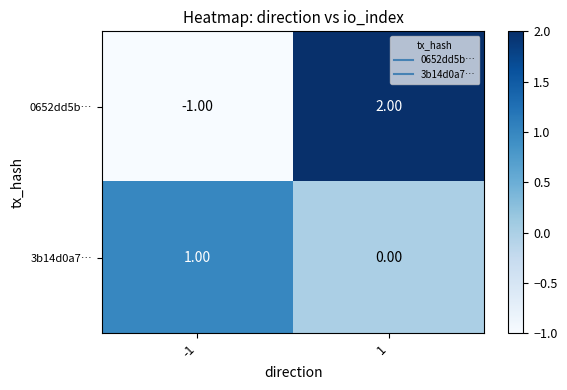

Is the value of 3b14d0a7… at 1 greater than the value of 0652dd5b… at 1?

No